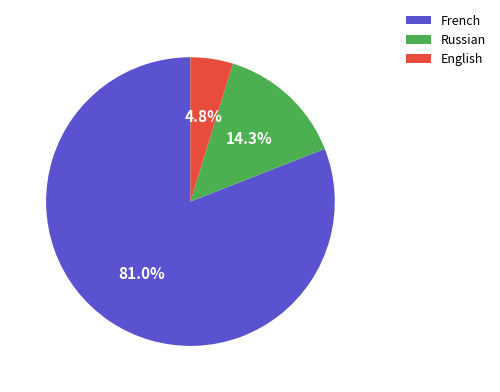

Which slice is the smallest?

English